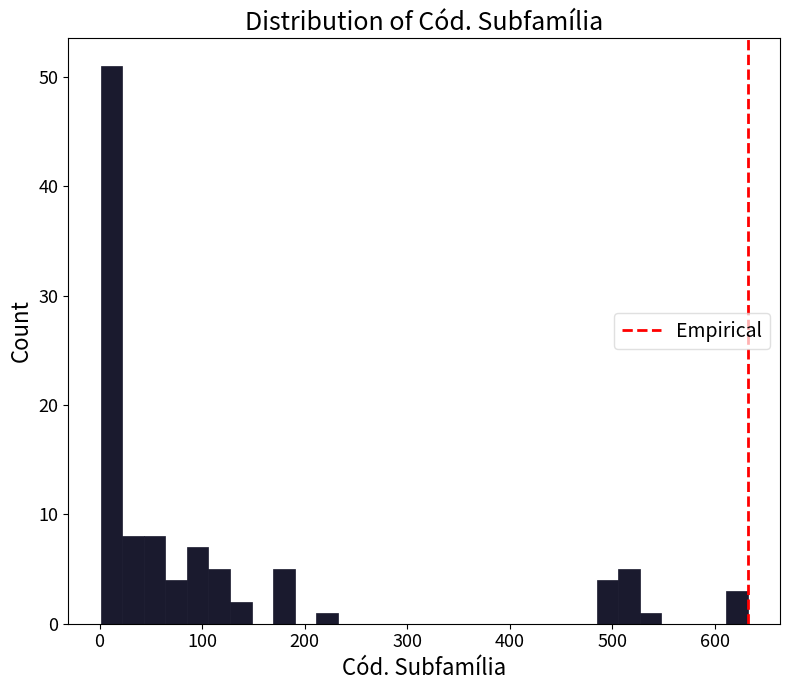

Around what value on the x-axis is the tallest bar? Give the approximate position of its centre, as read against the axis.

10